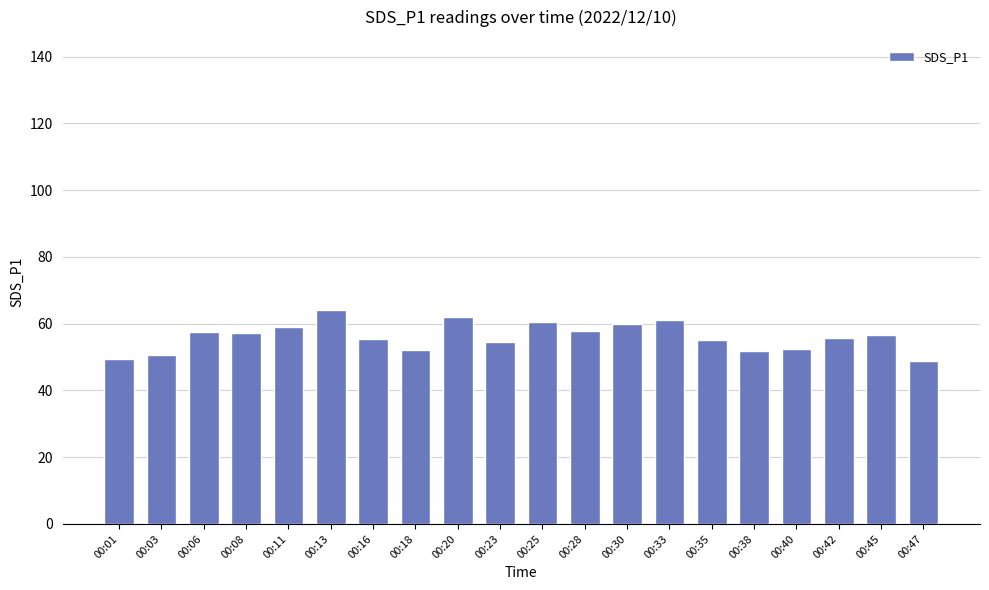

What is the smallest value displayed?

48.8